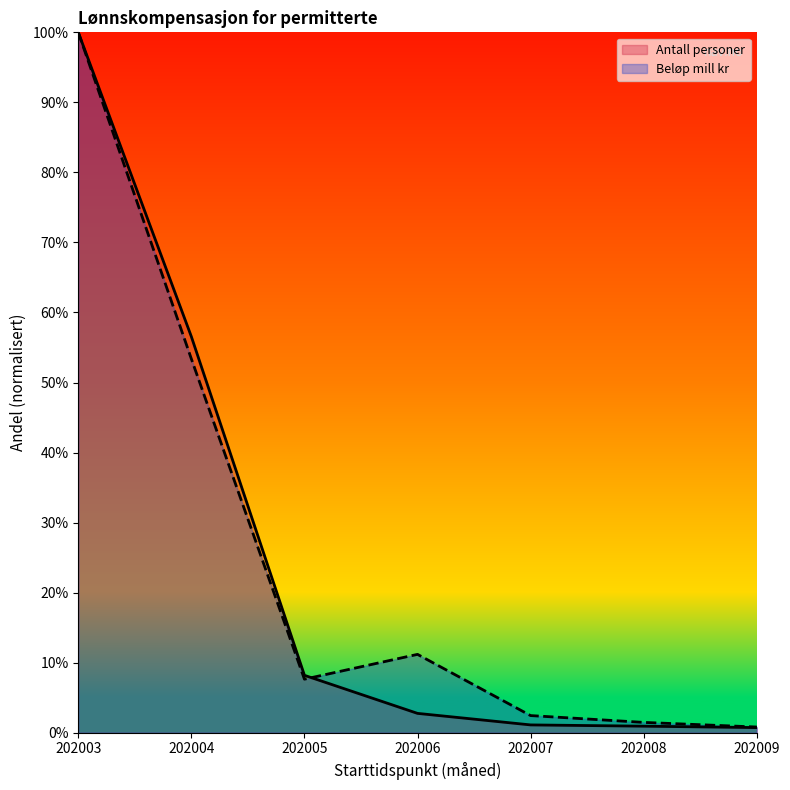

Where does the Beløp mill kr series first go above 7?

202003